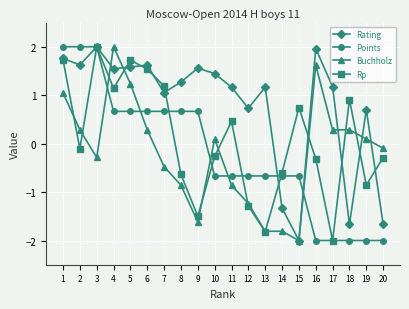

Which category has the highest value in the Buchholz series?

4